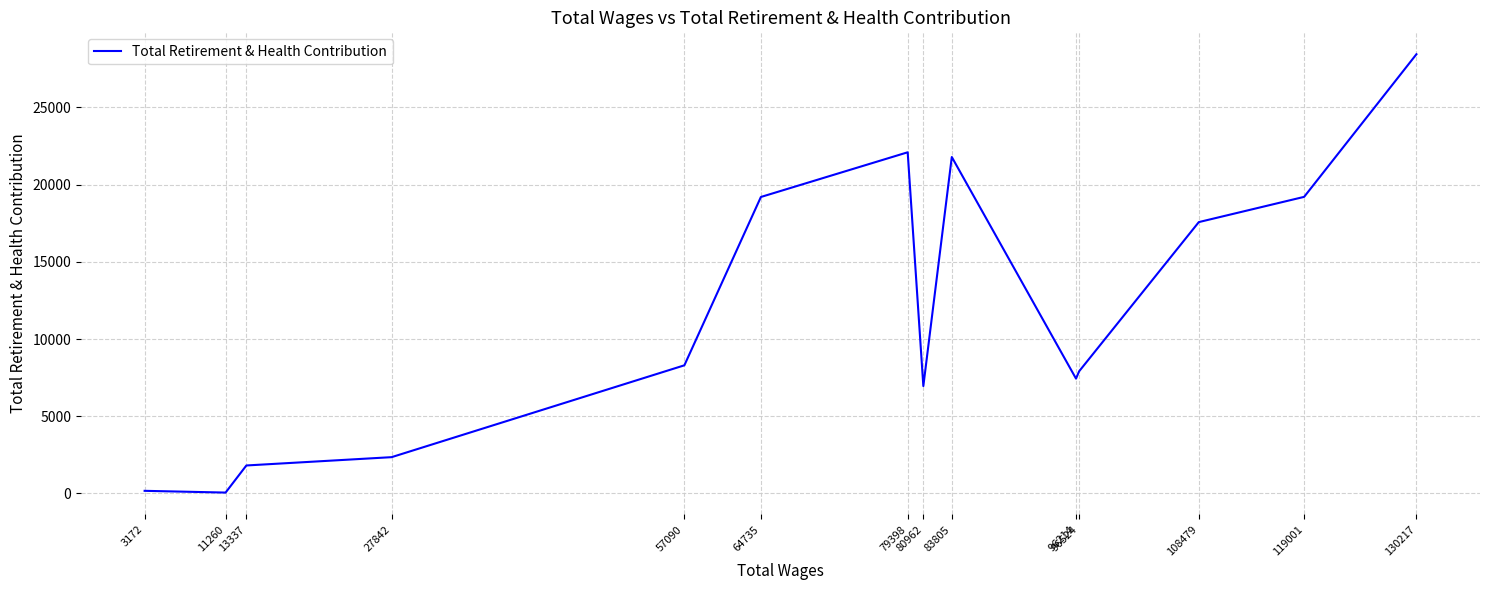

At which label is the value closest to 14253?

108479